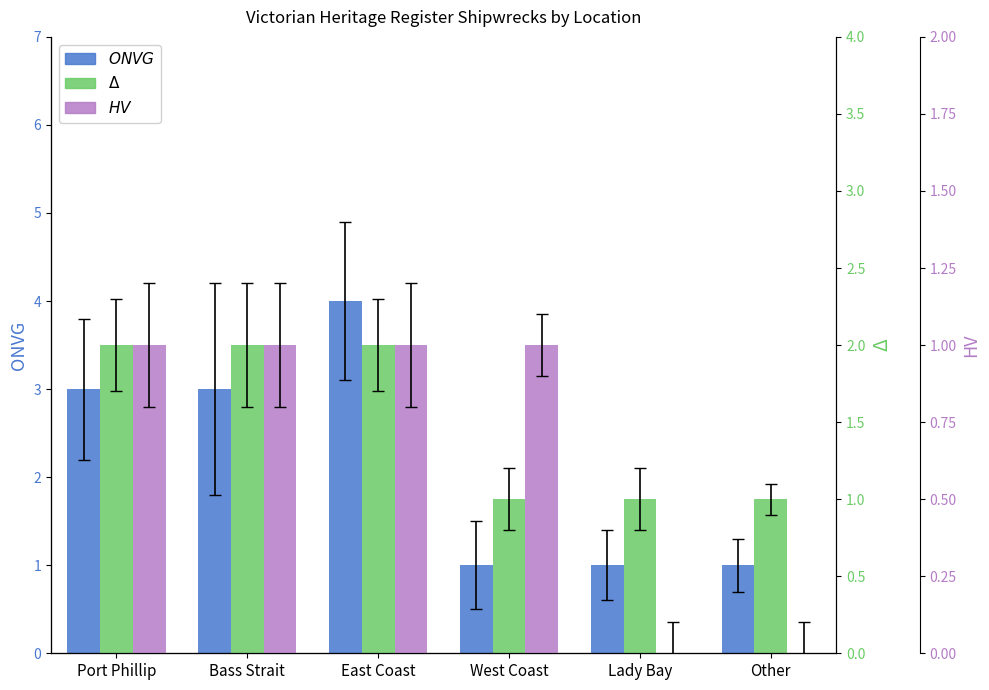

What is the average value of the HV series?

1